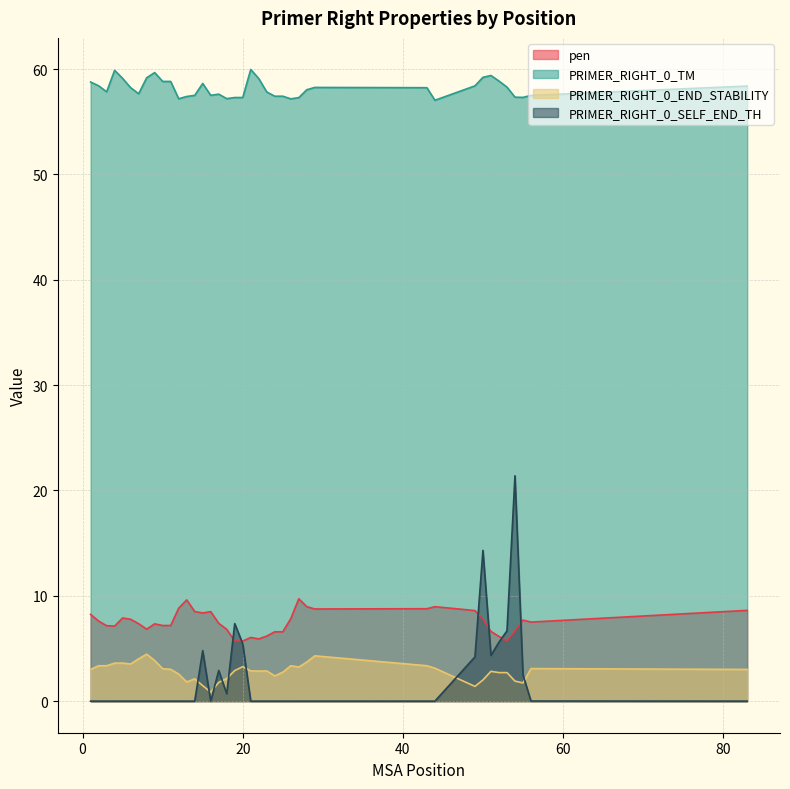

Reading left to right, transcribe all the data shown in this chart.

pen: 8.2	7.6	7.2	7.1	7.9	7.8	7.4	6.8	7.3	7.2	7.2	8.8	9.6	8.5	8.4	8.5	7.4	6.8	5.7	5.7	6.0	5.9	6.2	6.6	6.6	7.8	9.7	9.0	8.7	8.8	9.0	8.6	7.8	6.6	6.1	5.7	6.7	7.7	7.5	8.6
PRIMER_RIGHT_0_TM: 58.8	58.4	57.8	59.9	59.1	58.2	57.6	59.2	59.7	58.8	58.8	57.2	57.4	57.5	58.6	57.5	57.6	57.2	57.3	57.3	60.0	59.1	57.8	57.4	57.4	57.2	57.3	58.0	58.3	58.2	57.0	58.4	59.2	59.4	58.9	58.3	57.3	57.3	57.5	58.4
PRIMER_RIGHT_0_END_STABILITY: 3.0	3.4	3.4	3.6	3.6	3.5	4.0	4.5	3.9	3.1	3.0	2.6	1.8	2.1	1.5	0.9	1.8	2.1	2.9	3.3	2.9	2.9	2.9	2.4	2.8	3.4	3.2	3.7	4.3	3.4	3.1	1.4	2.0	2.8	2.7	2.7	1.9	1.7	3.1	3.0
PRIMER_RIGHT_0_SELF_END_TH: 0.0	0.0	0.0	0.0	0.0	0.0	0.0	0.0	0.0	0.0	0.0	0.0	0.0	0.0	4.8	0.0	2.9	0.7	7.4	5.4	0.0	0.0	0.0	0.0	0.0	0.0	0.0	0.0	0.0	0.0	0.0	4.2	14.3	4.3	5.6	6.7	21.4	2.5	0.0	0.0